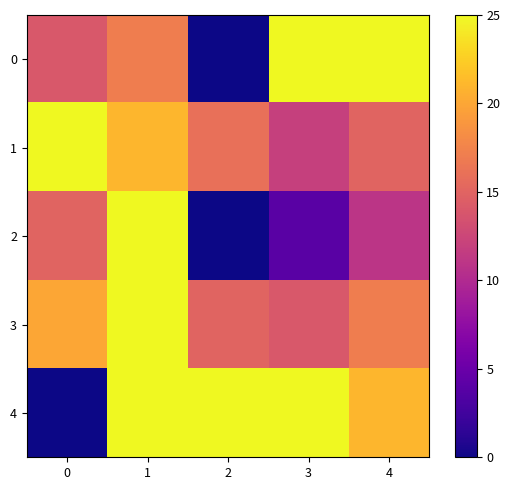

Which series has the largest total across all categories?

4